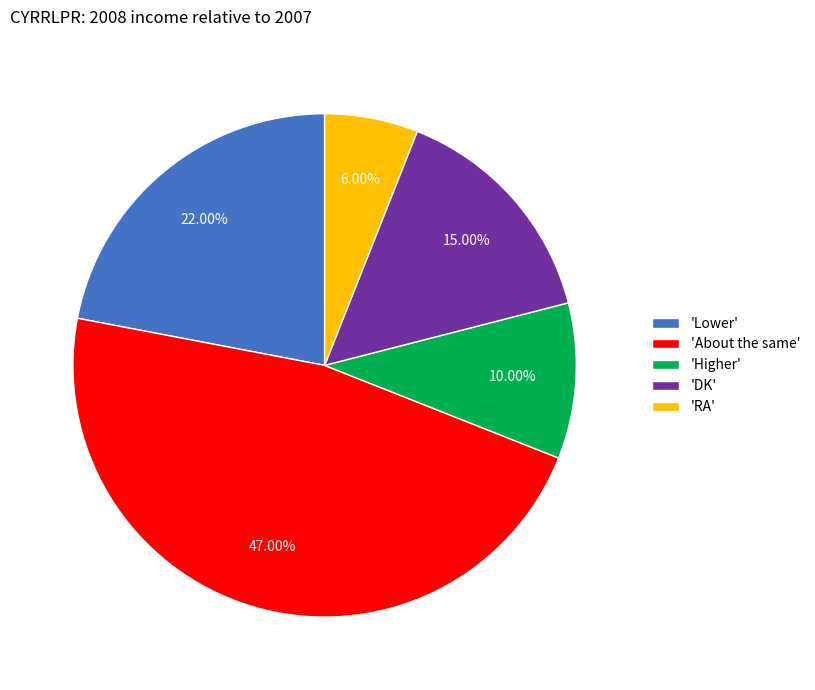

Is the sum of 'Higher' and 'RA' greater than half?

No